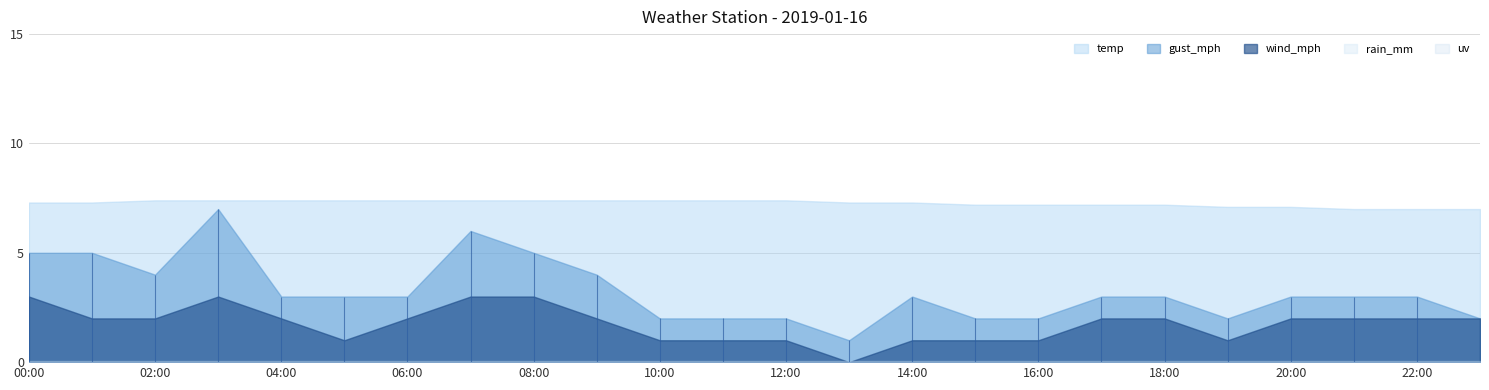

What is the total value across all series at 09:00?

13.4